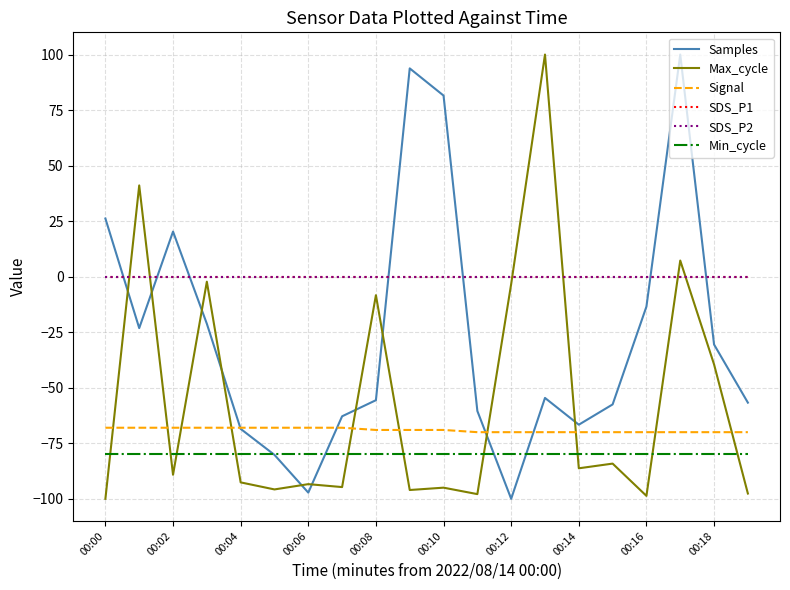

Does the chart display data point markers on the line(s)?

No